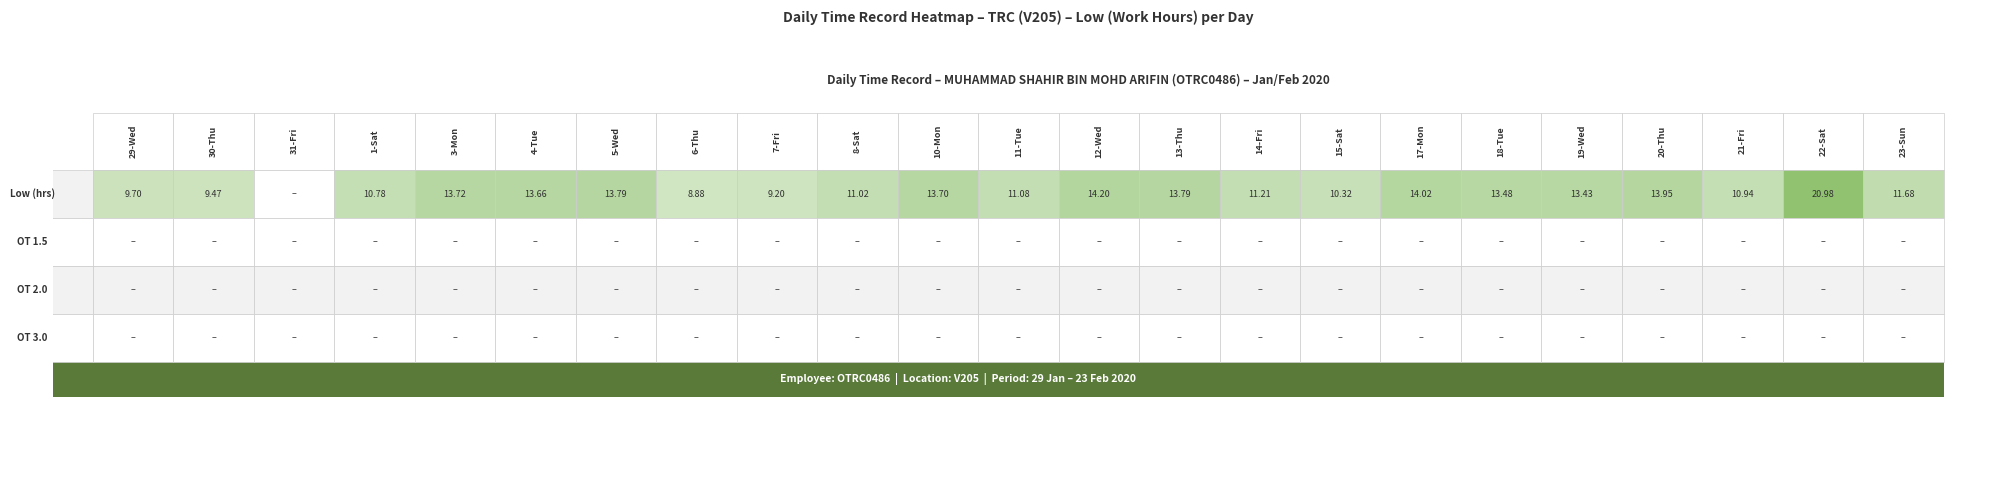

What is the average value of the 3-Mon series?

3.4